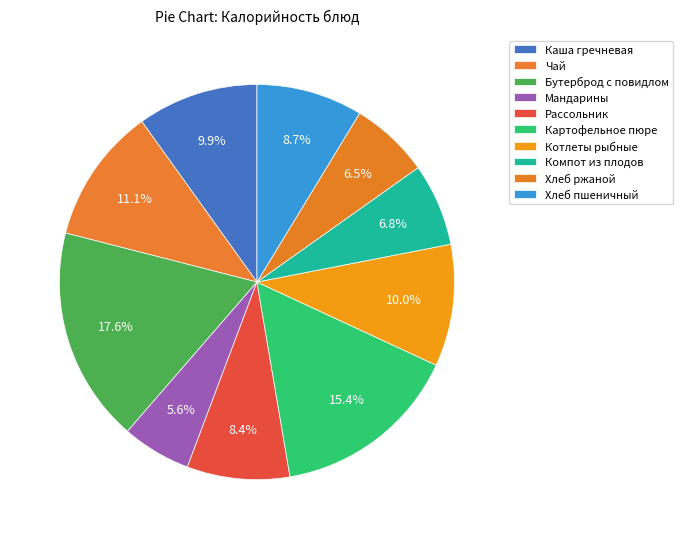

The Картофельное пюре slice represents 29% of the pie. True or false?

False